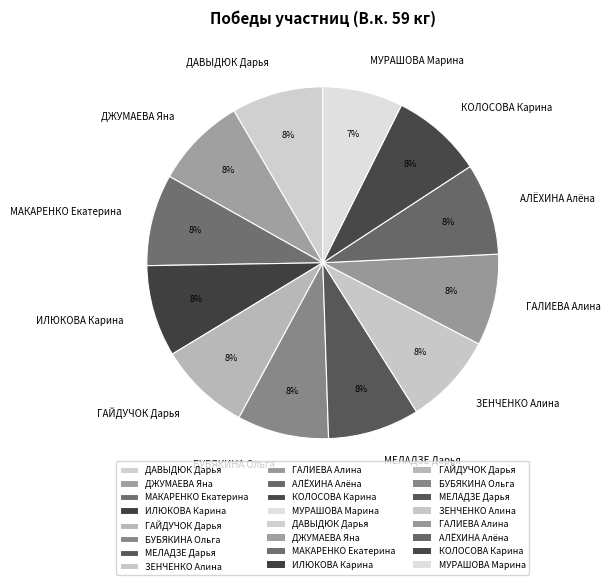

Combined, do МАКАРЕНКО Екатерина and ГАЛИЕВА Алина account for over 50%?

No